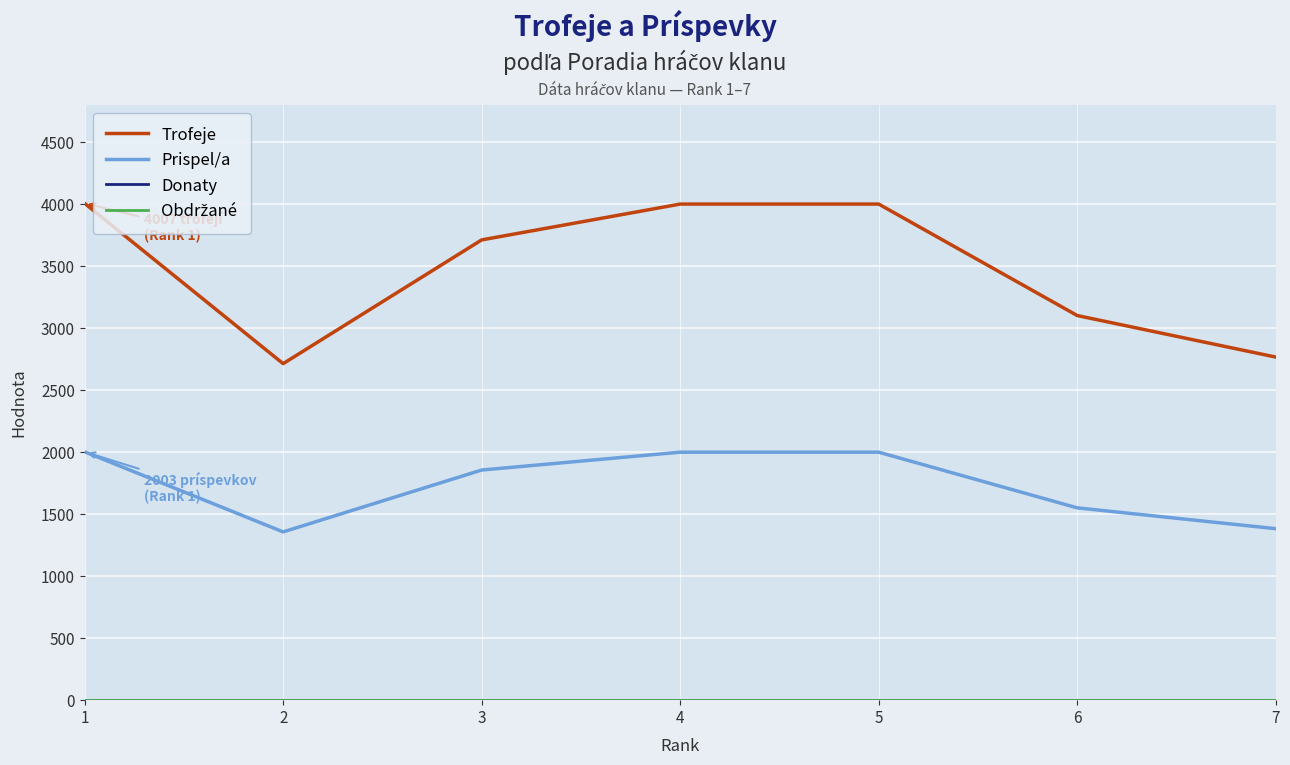

What is the difference between the Trofeje values at 5 and 1?

6